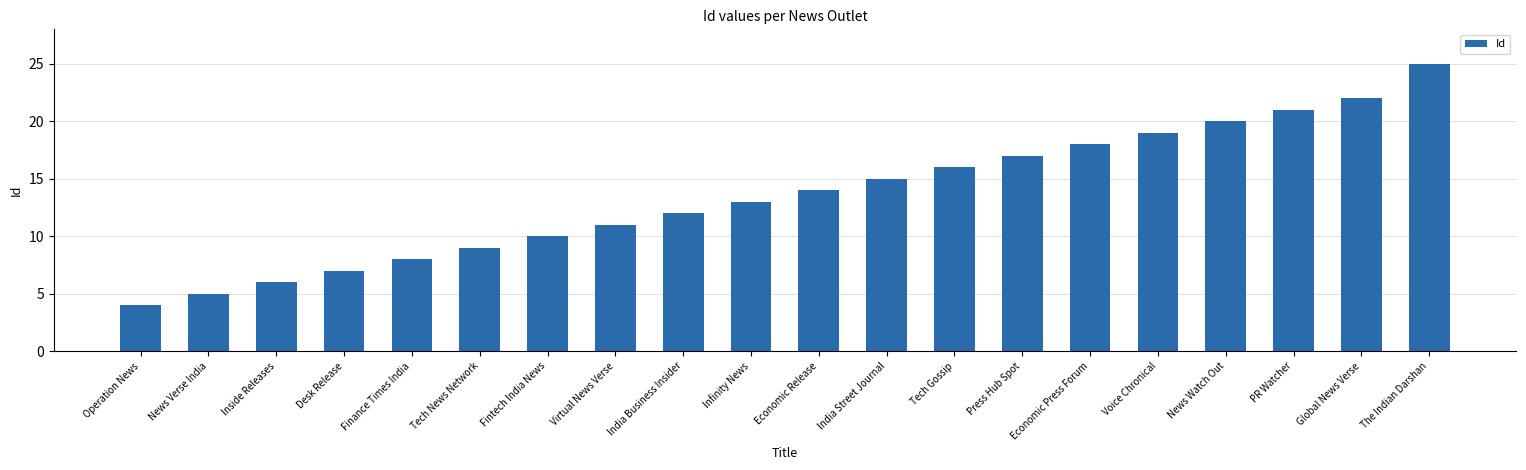

How many bars are there in total?

20